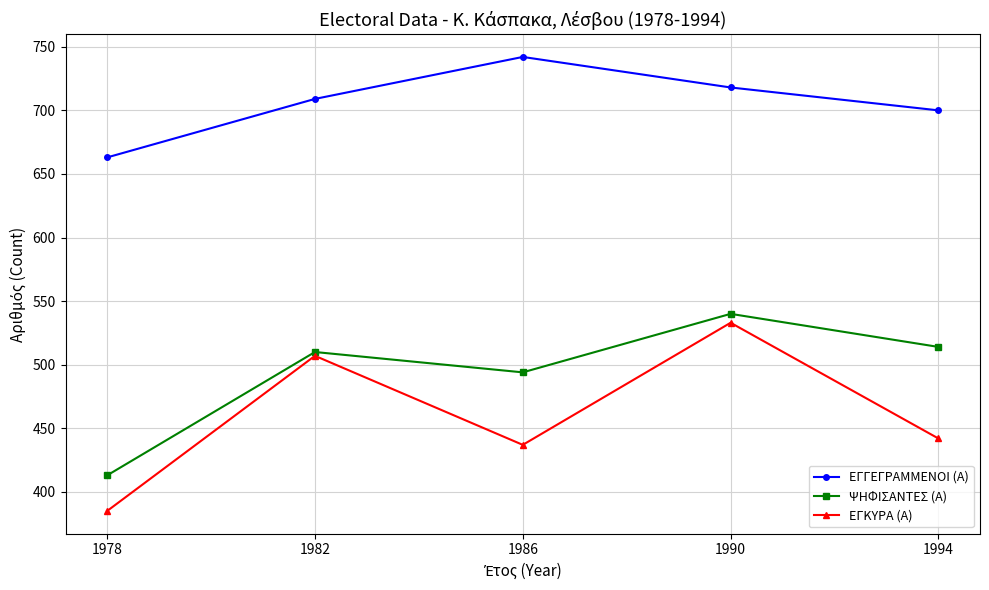

Is it true that ΕΓΓΕΓΡΑΜΜΕΝΟΙ (Α) equals 718 at 1990?

True